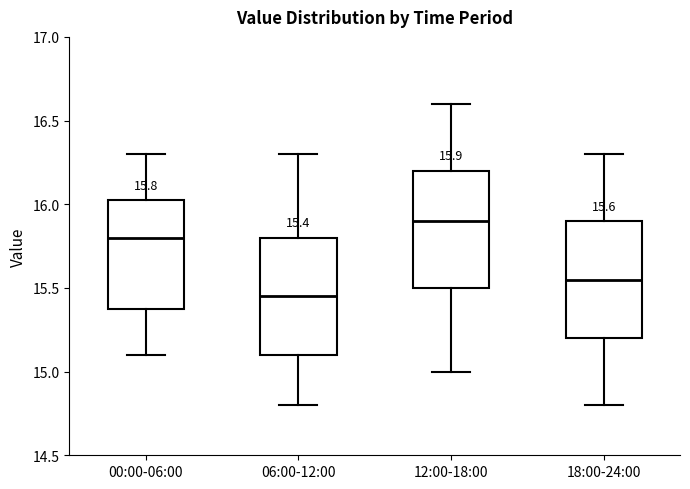

Which box has the lowest median line?

06:00-12:00